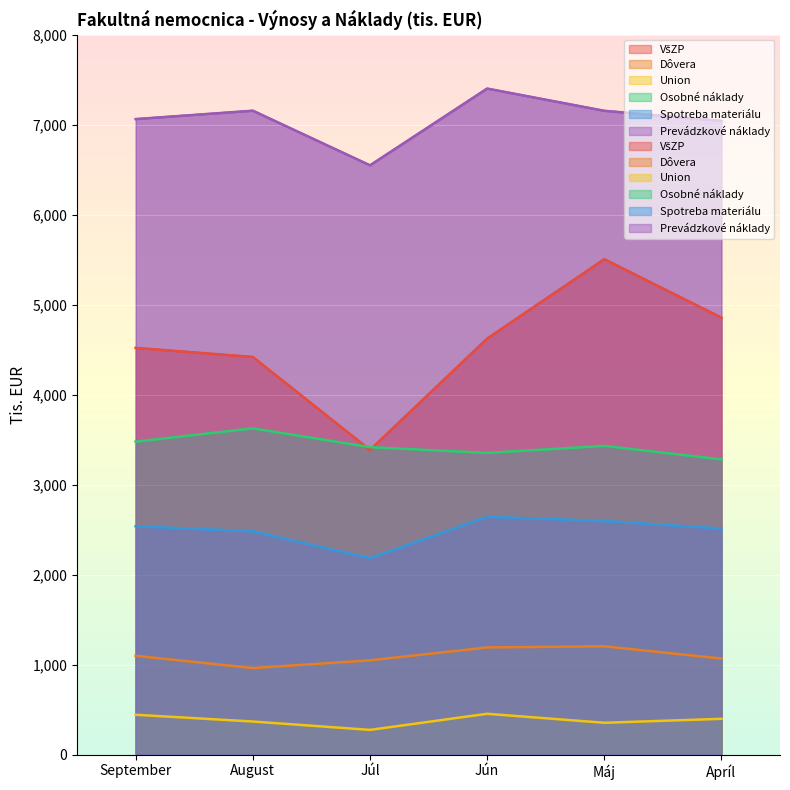

How many values in the Osobné náklady series exceed 3430?

2